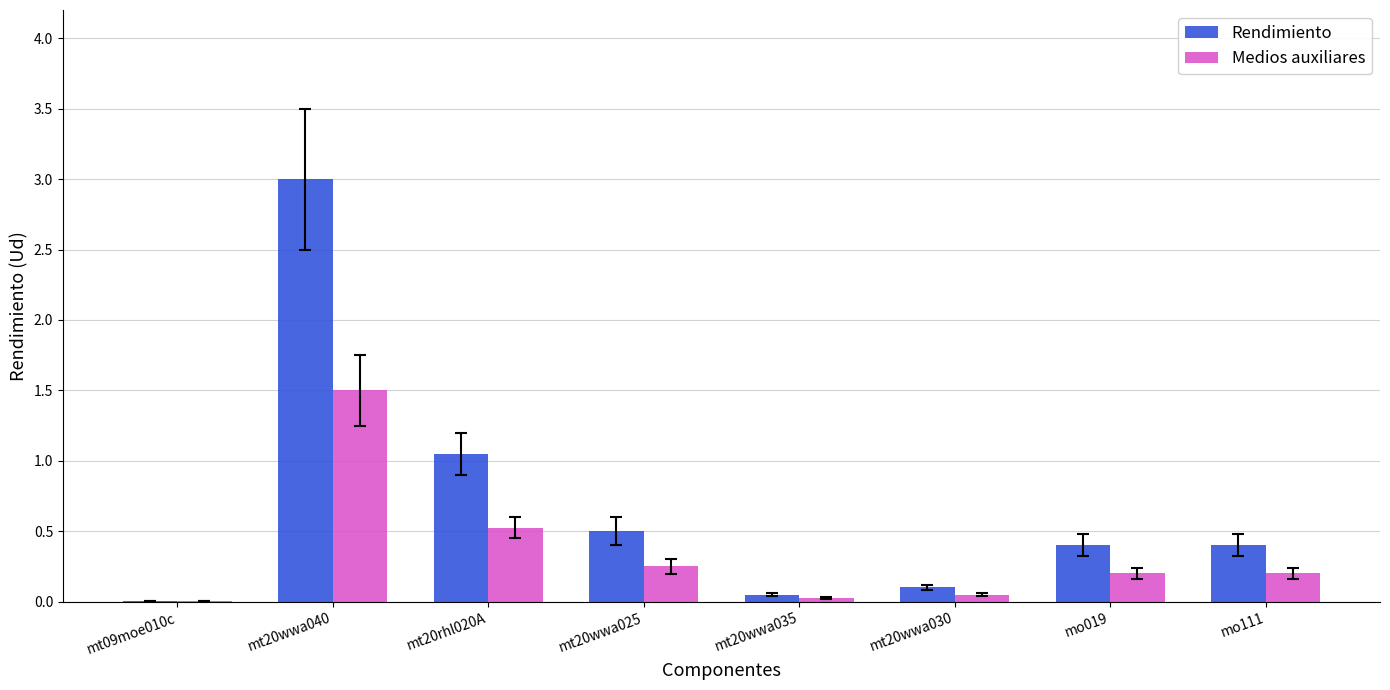

Which series has the largest range (max minus min)?

Rendimiento